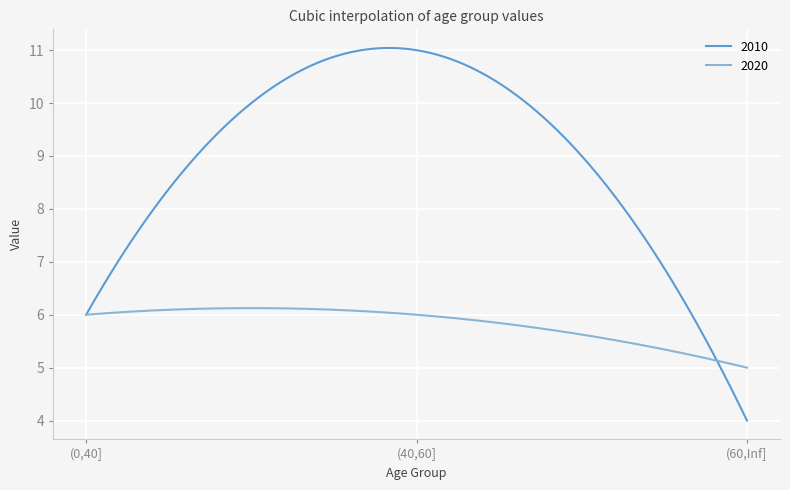

What is the greatest value displayed?

11.0